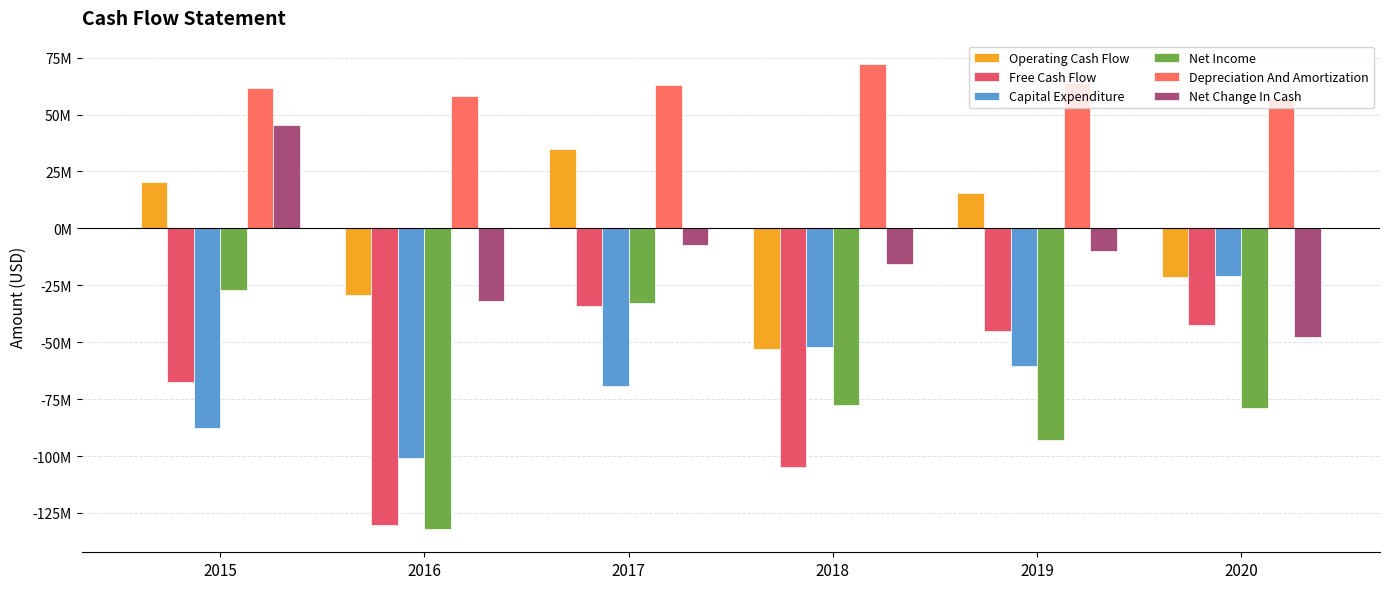

Reading left to right, what are all the values shown in this chart?

Operating Cash Flow: 20203000	-29186000	34739000	-53025000	15439000	-21506000
Free Cash Flow: -67562000	-130070000	-34282000	-105005000	-45157000	-42314000
Capital Expenditure: -87765000	-100884000	-69021000	-51980000	-60596000	-20808000
Net Income: -27249000	-132047000	-32901000	-77608000	-92837000	-78915000
Depreciation And Amortization: 61729000	58069000	62779000	72246000	64012000	57167000
Net Change In Cash: 45473000	-31746000	-7075000	-15699000	-9805000	-47509000